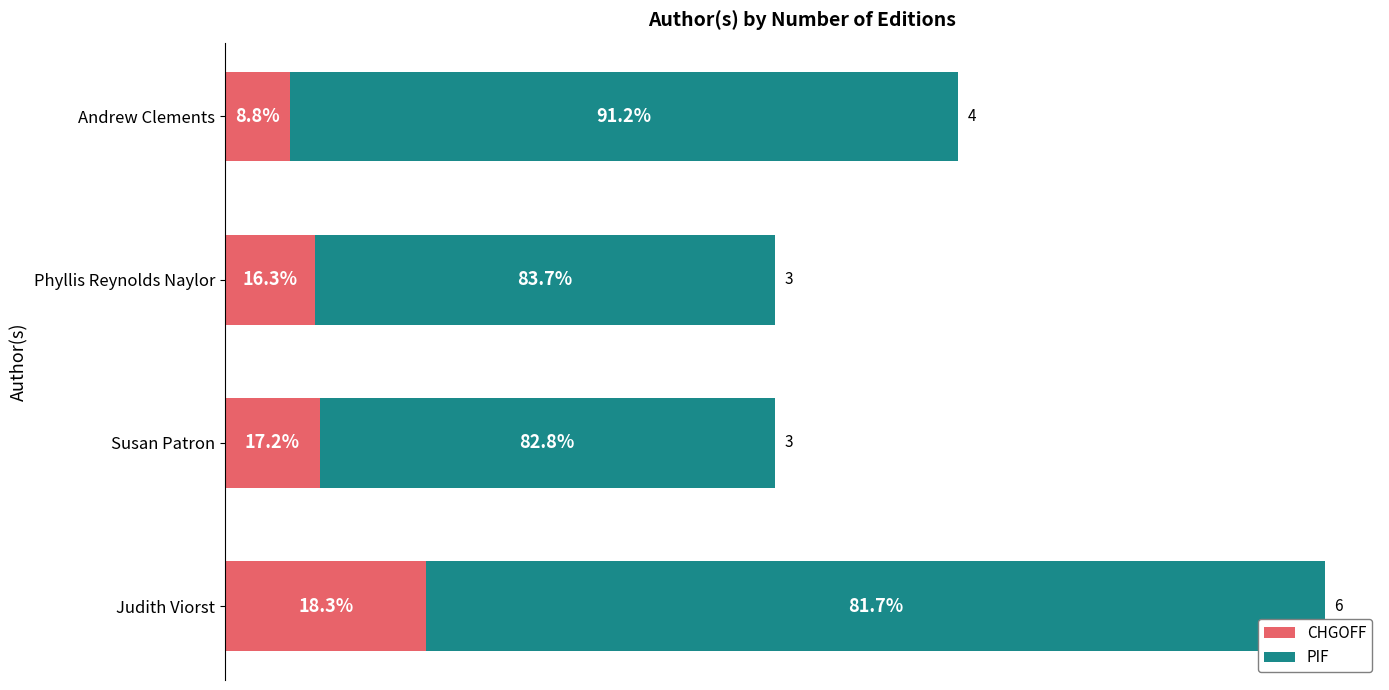

Reading left to right, extract all data points from this chart.

CHGOFF: 1.1	0.5	0.5	0.4
PIF: 4.9	2.5	2.5	3.6